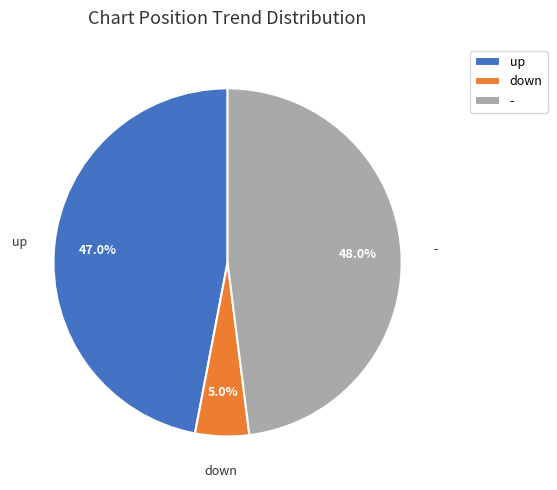

The down slice represents 5% of the pie. True or false?

True